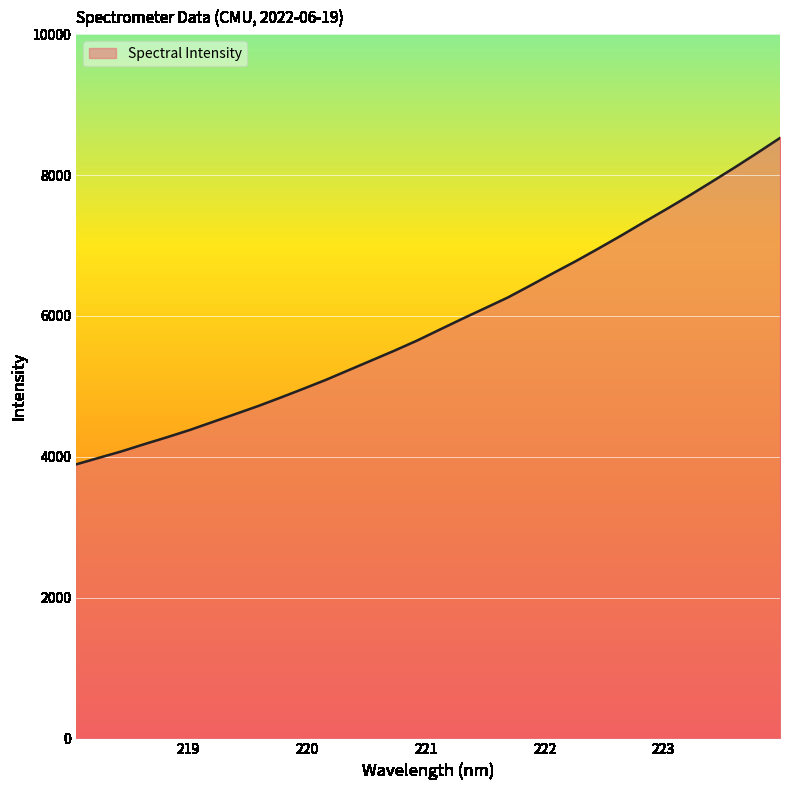

What is the difference between the maximum and minimum values?

4635.8